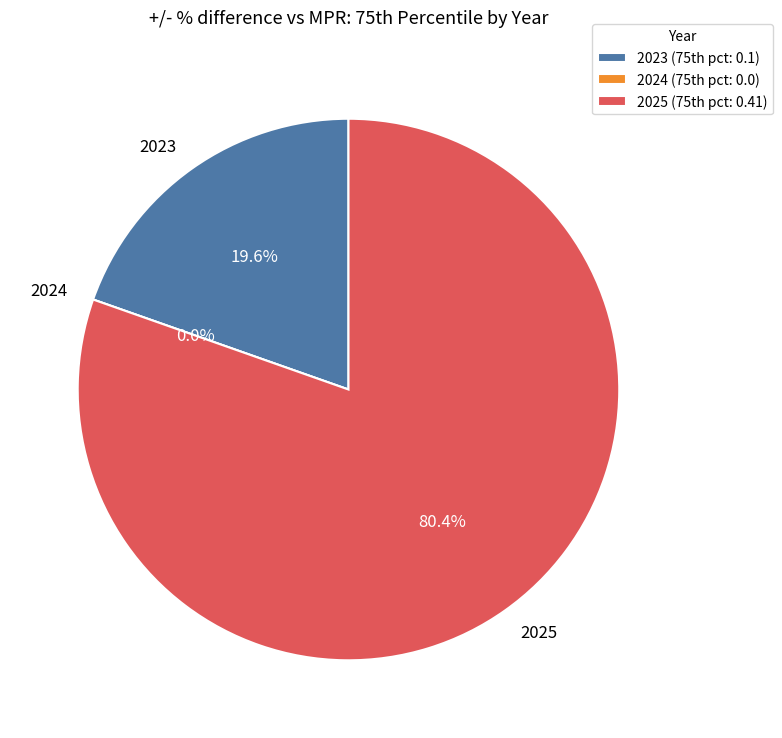

Which category has the smallest portion of the pie?

2024